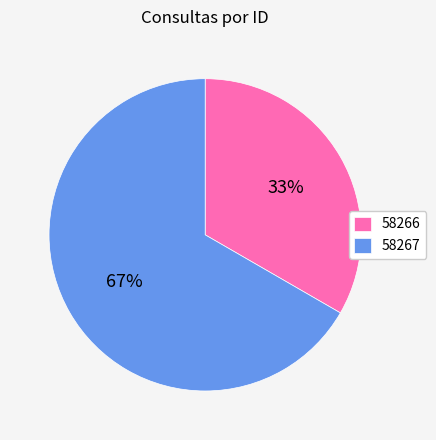

Which category has the smallest portion of the pie?

58266